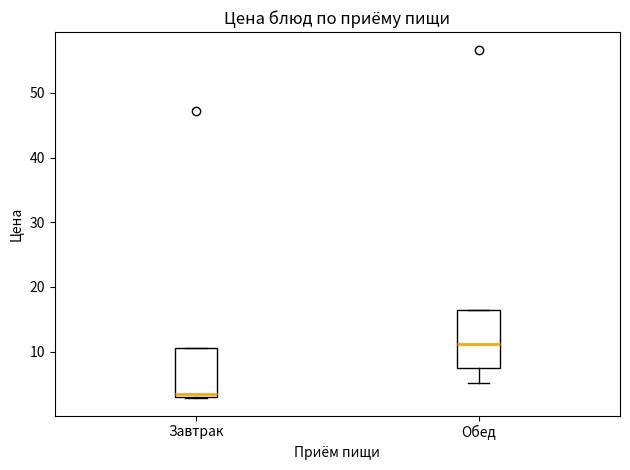

Reading left to right, read every box against the y-axis: the position of its median line, the range the box covers, and the ends of its whiskers. The values are not printed on the chart, so give them approximately, as read against the axis.

Завтрак: median 4, box 3 to 11, whiskers 3 to 11
Обед: median 11, box 8 to 17, whiskers 5 to 17